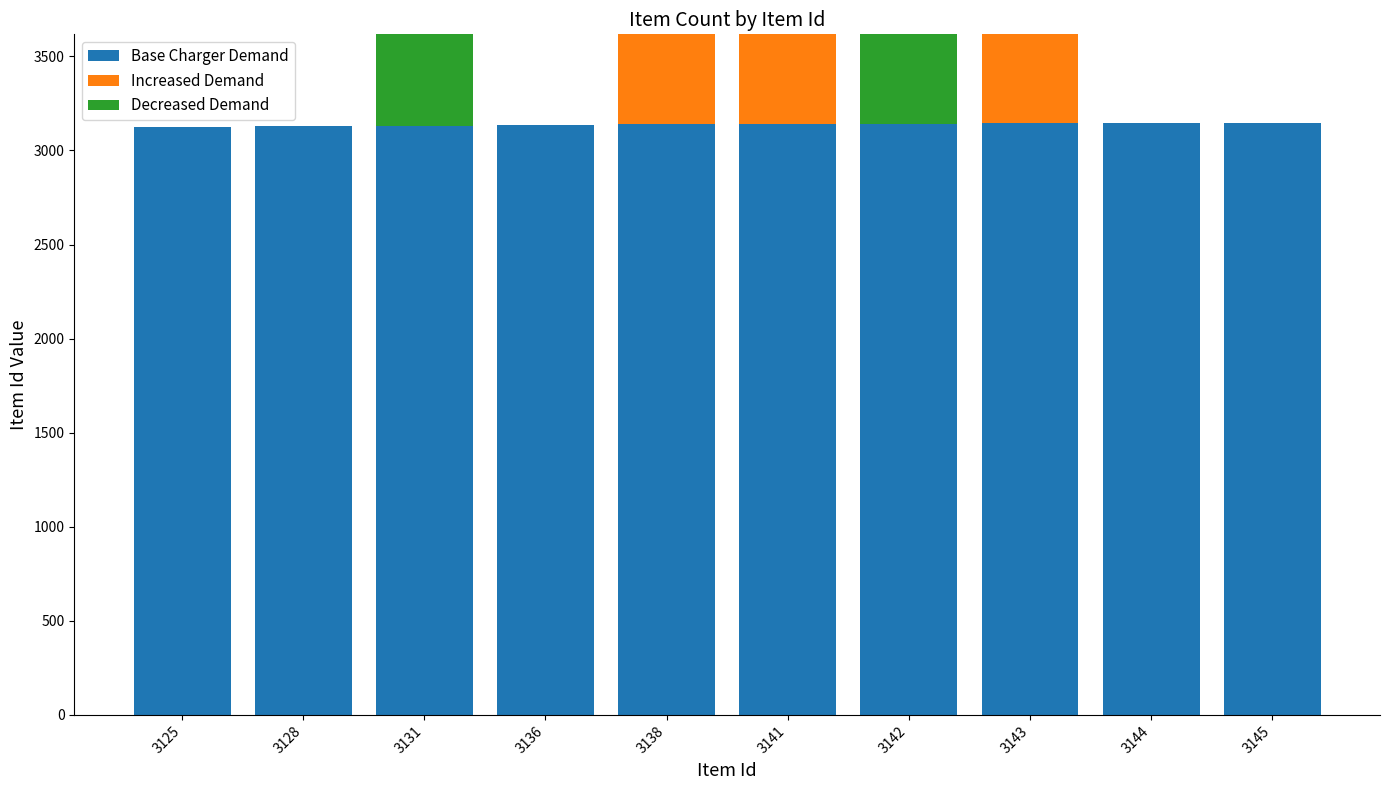

How many groups of bars are there?

10